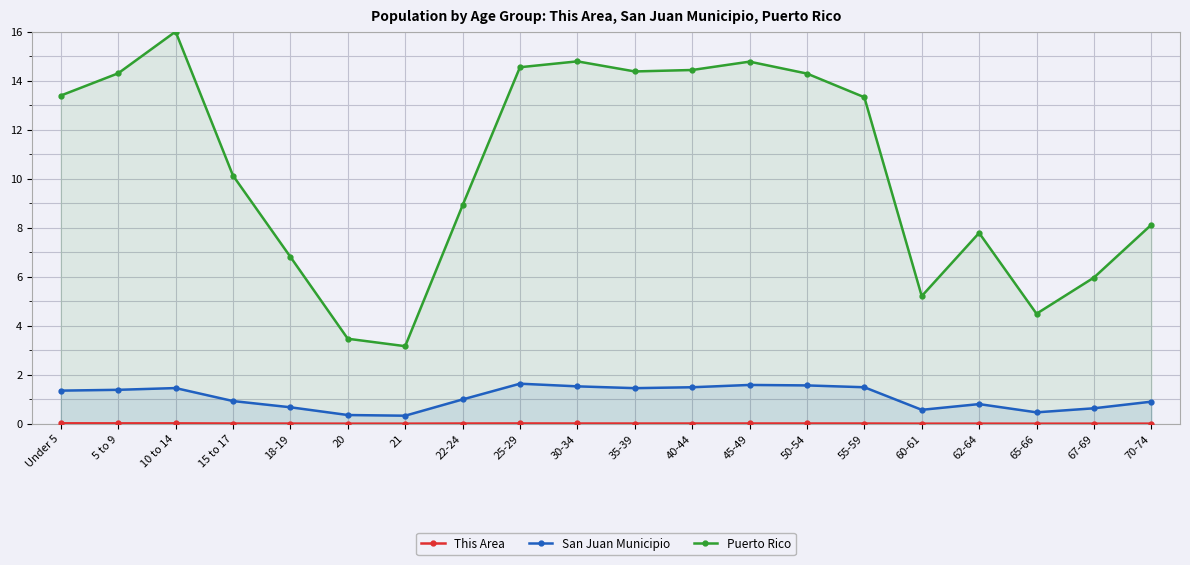

Between 22-24 and 70-74, which series saw the biggest shift?

Puerto Rico